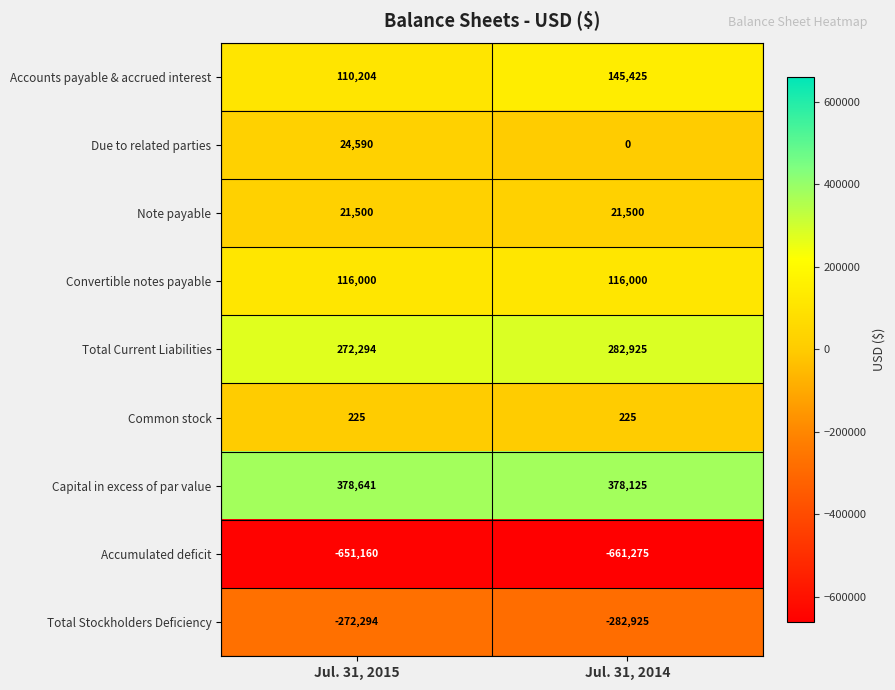

Reading left to right, list all the values displayed in this chart.

Accounts payable & accrued interest: 110204	145425
Due to related parties: 24590	0
Note payable: 21500	21500
Convertible notes payable: 116000	116000
Total Current Liabilities: 272294	282925
Common stock: 225	225
Capital in excess of par value: 378641	378125
Accumulated deficit: -651160	-661275
Total Stockholders Deficiency: -272294	-282925